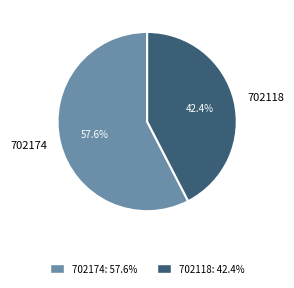

The 702174 slice represents 58% of the pie. True or false?

True